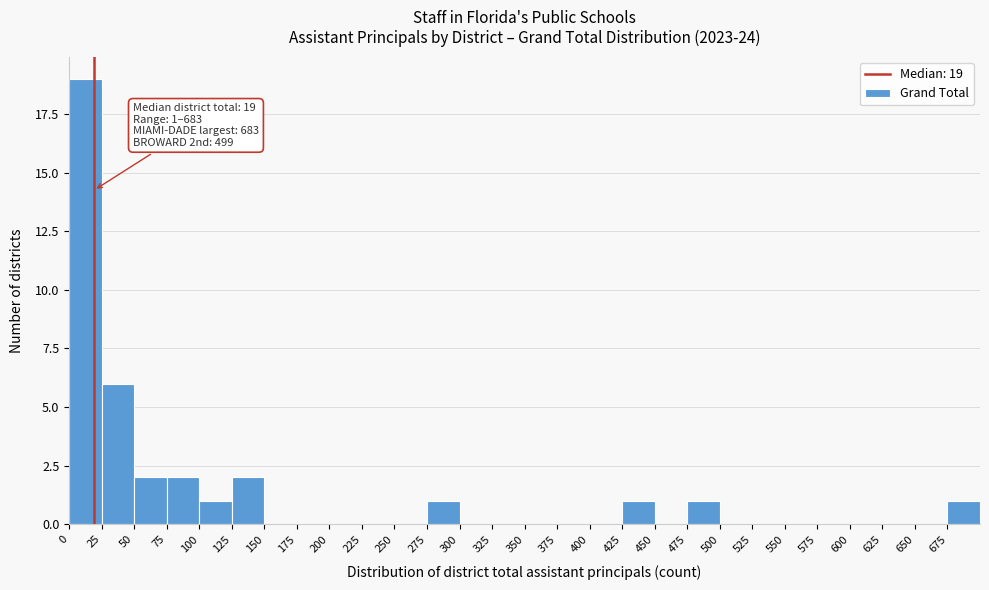

Over which range of the x-axis is the bar tallest?

0 to 25